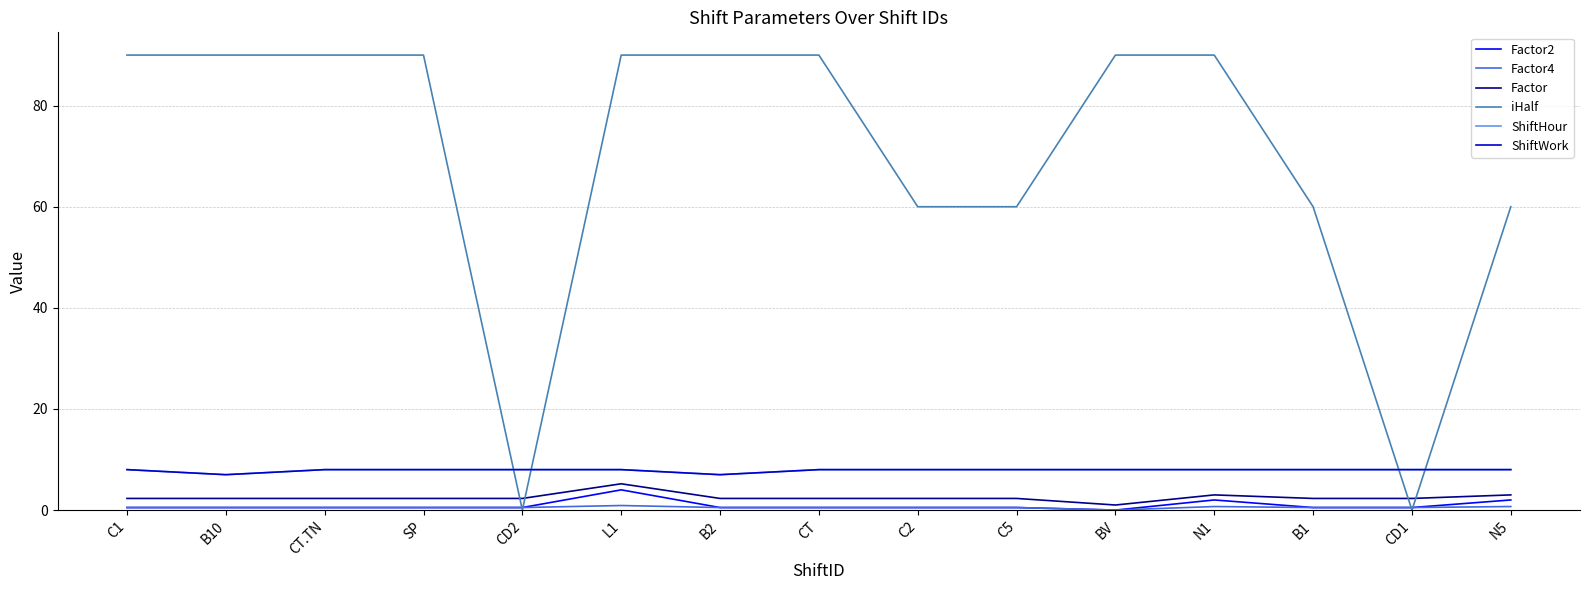

What is the label of the 9th point from the right?

B2